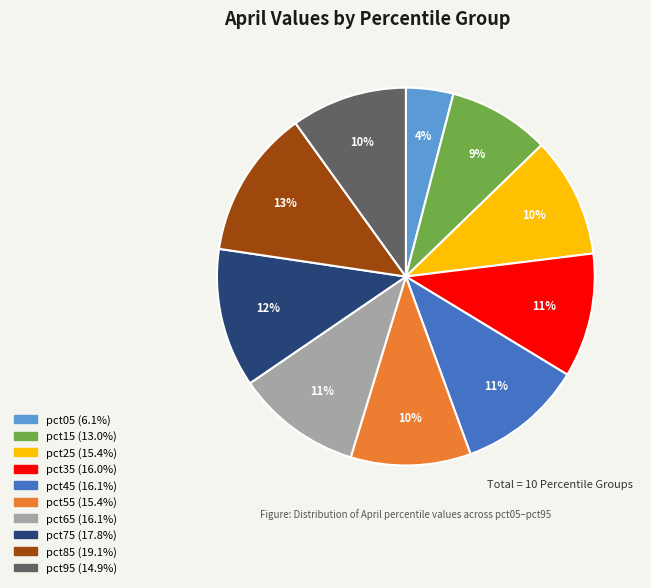

To the nearest percent, what is the difference between the largest and smallest slice percentages?

9%